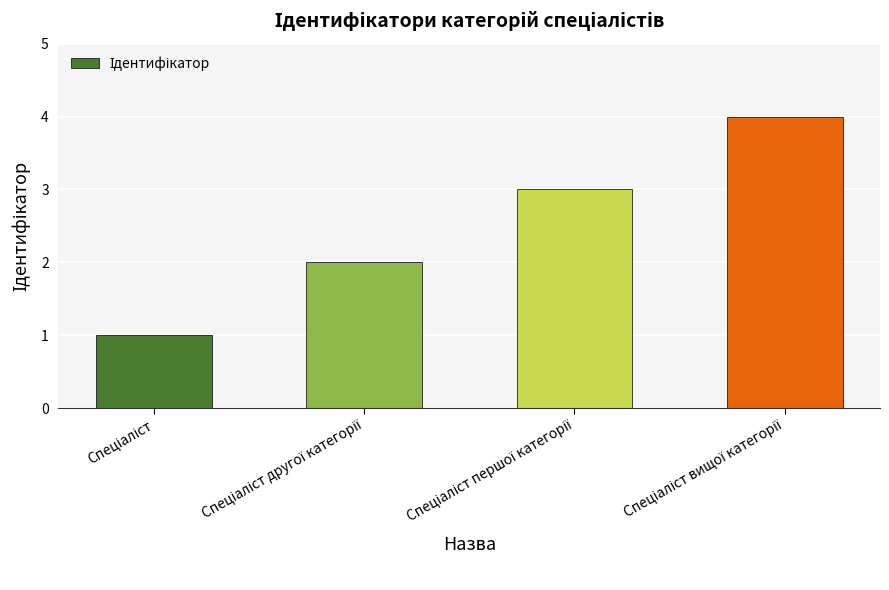

What is the greatest value displayed?

4